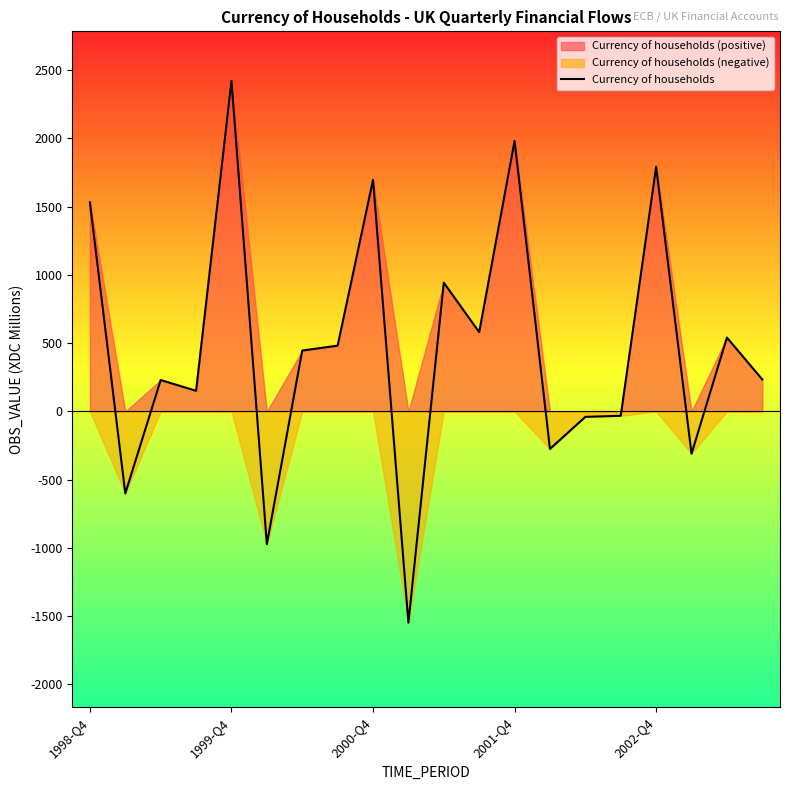

What is the maximum value shown in the chart?

2422